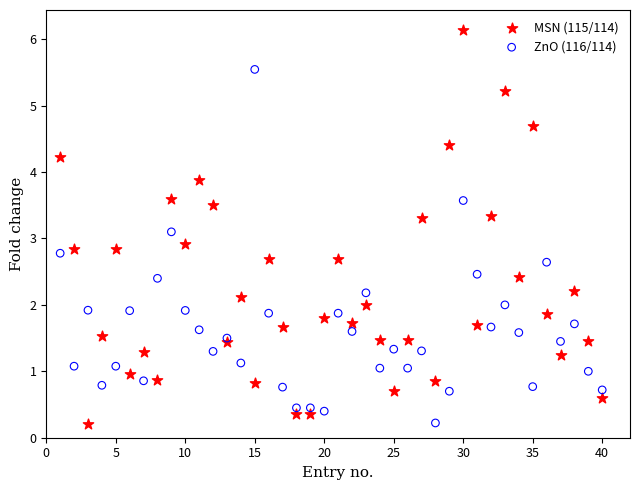

Which series has the widest spread of Y values?

MSN (115/114)